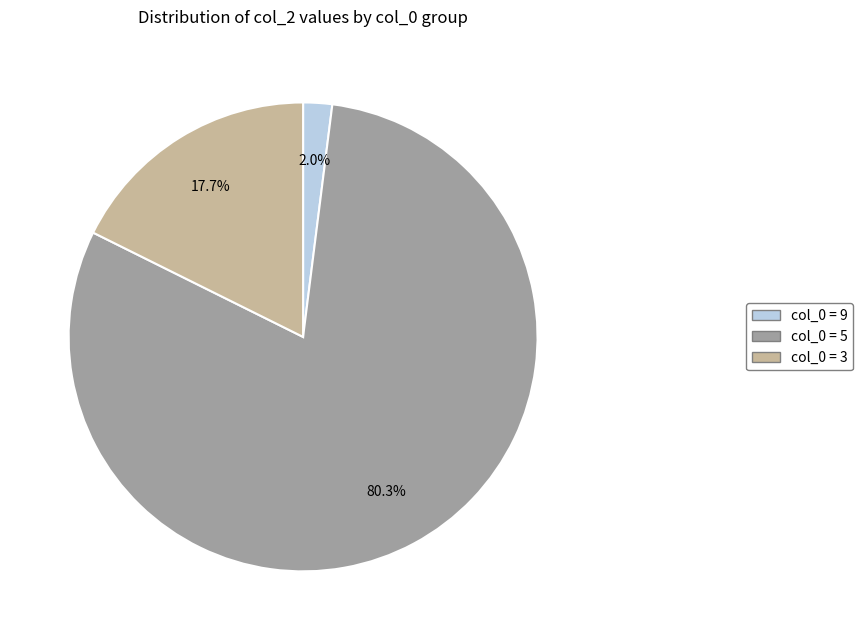

Is col_0 = 3 the majority of the pie?

No